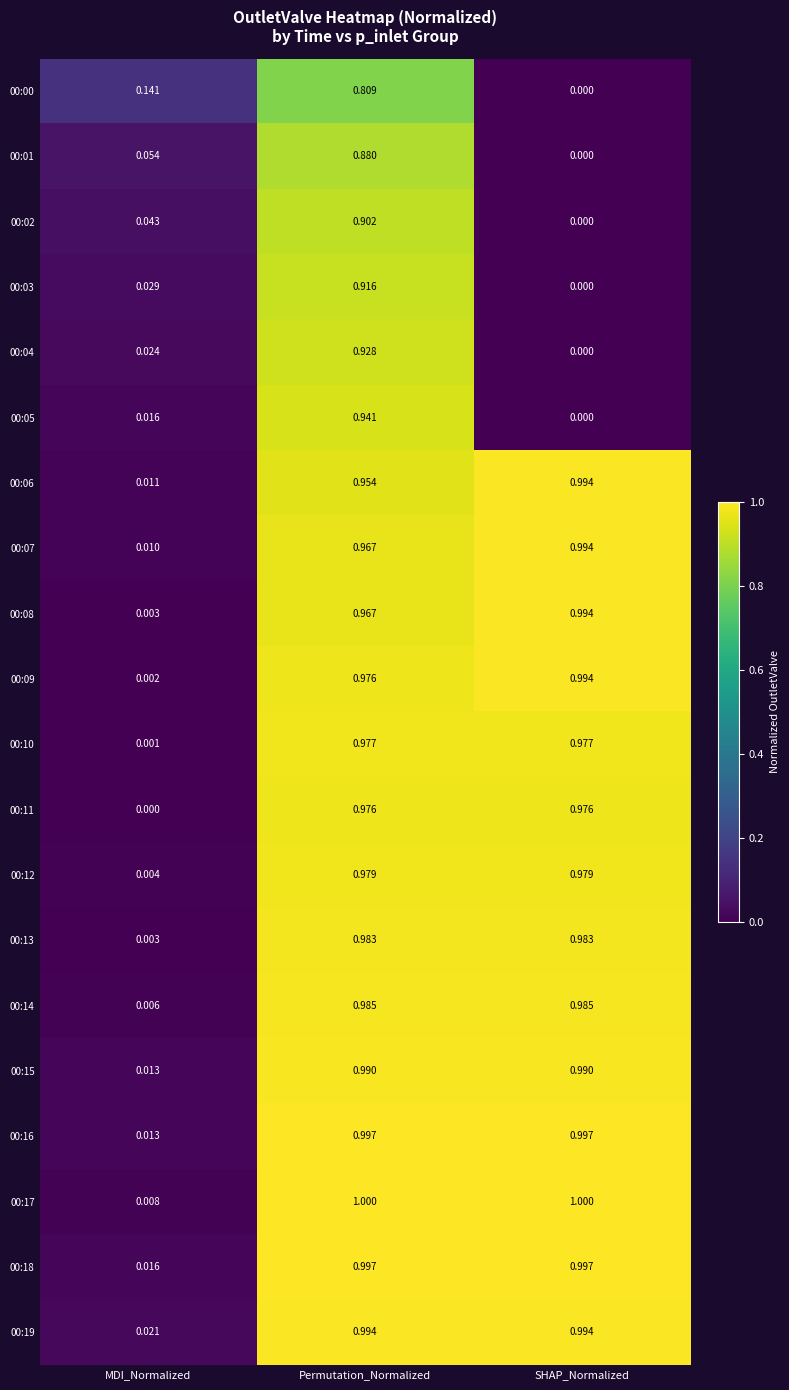

Where is 00:09 nearest to the value 0?

MDI_Normalized